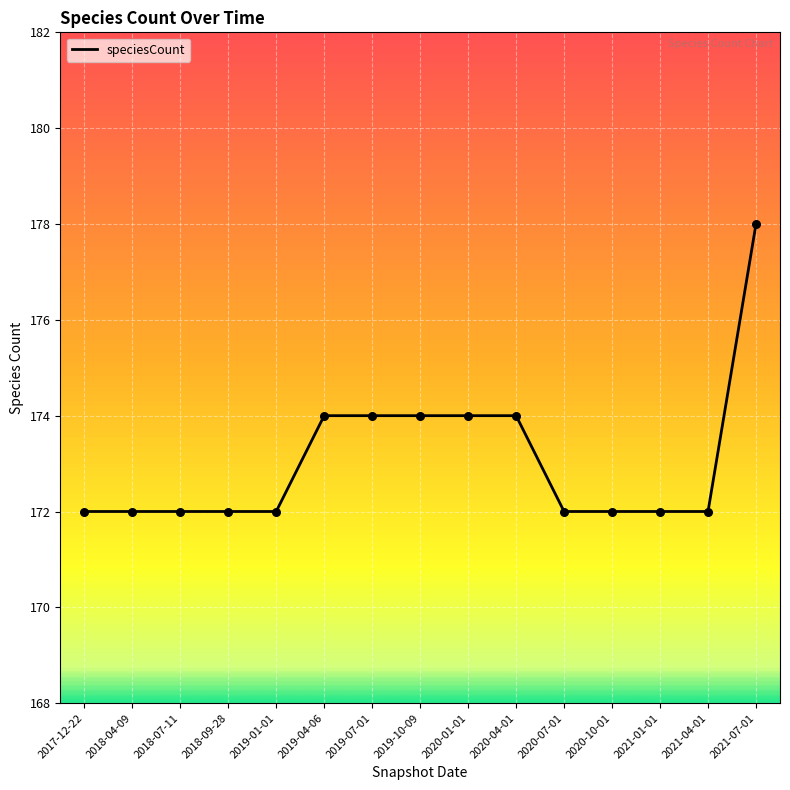

Approximately how many times larger is the value at 2019-01-01 compared to 2020-01-01?

1.0